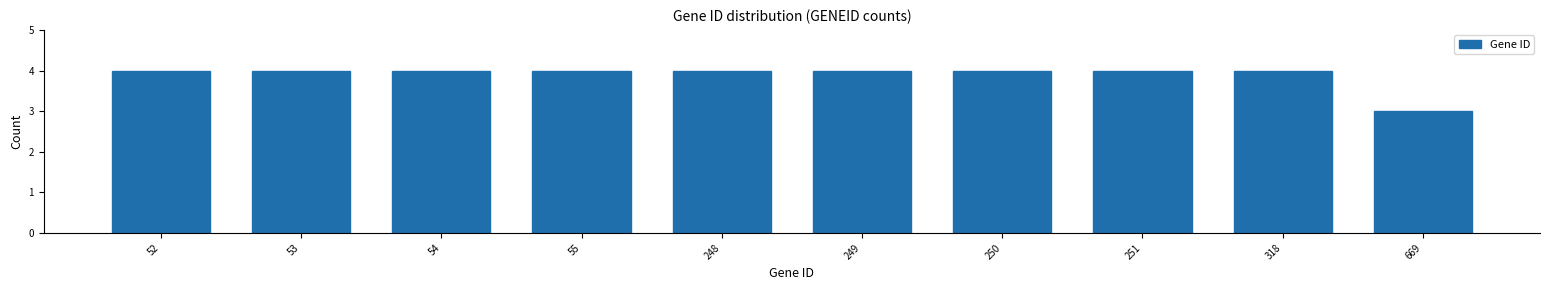

Reading left to right, extract all data points from this chart.

4	4	4	4	4	4	4	4	4	3